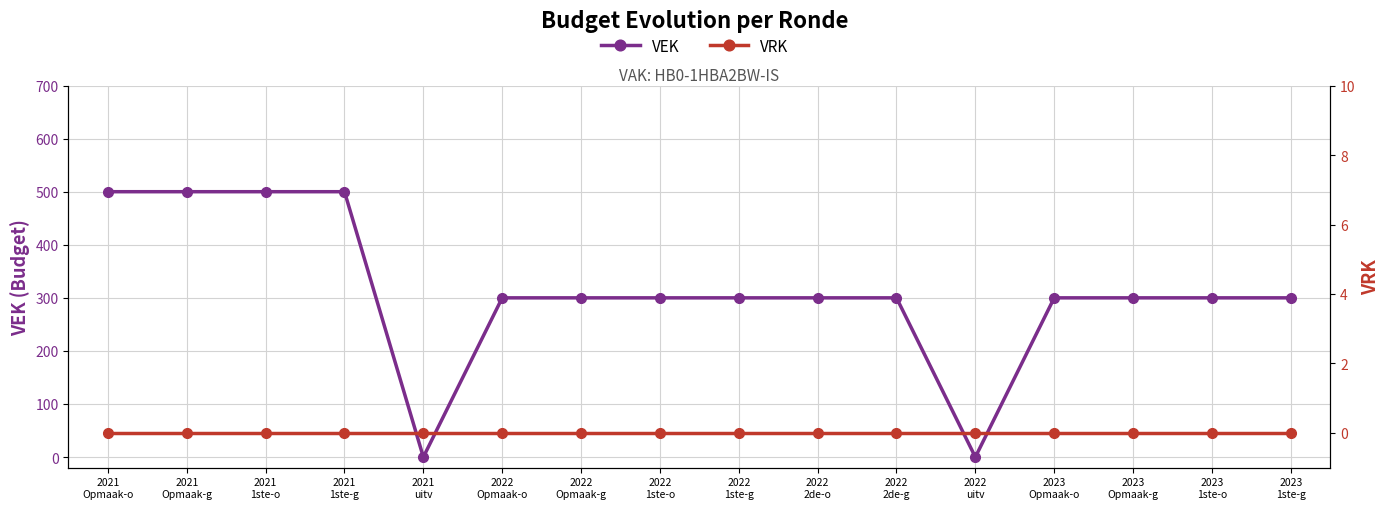

Rank the categories by VRK value from lowest to highest.

2021
Opmaak-o, 2021
Opmaak-g, 2021
1ste-o, 2021
1ste-g, 2021
uitv, 2022
Opmaak-o, 2022
Opmaak-g, 2022
1ste-o, 2022
1ste-g, 2022
2de-o, 2022
2de-g, 2022
uitv, 2023
Opmaak-o, 2023
Opmaak-g, 2023
1ste-o, 2023
1ste-g